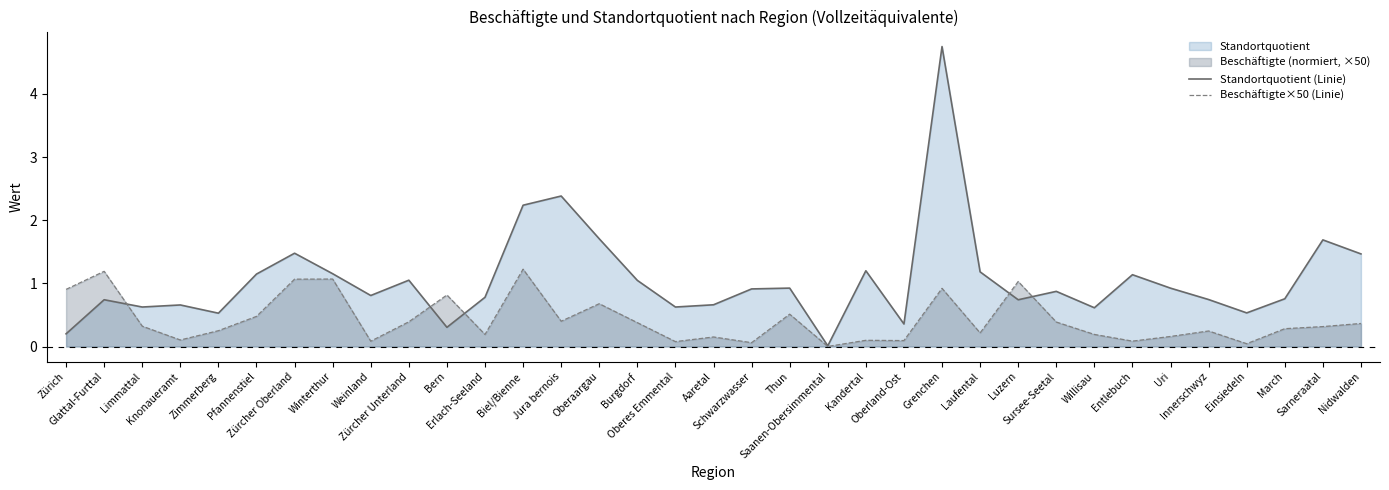

Rank the series by their average value, from highest to lowest.

Standortquotient (Linie), Beschäftigte×50 (Linie)